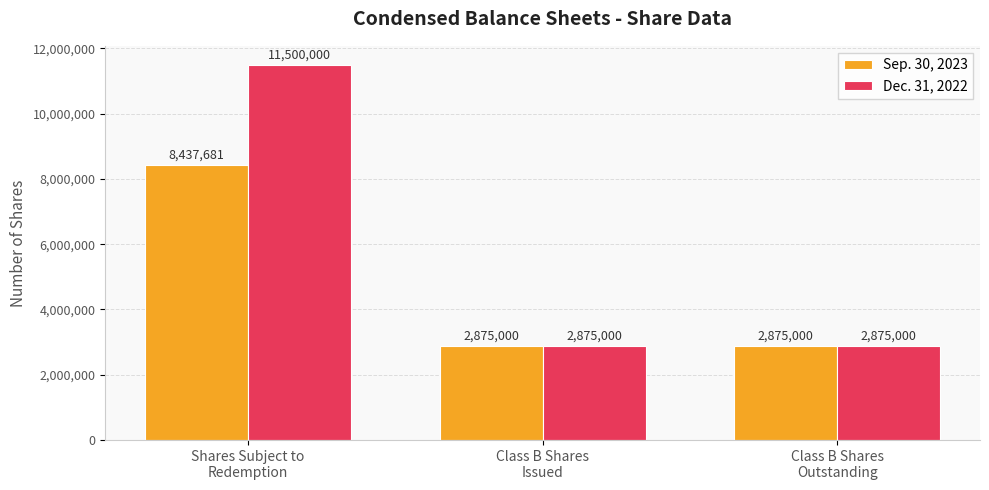

What is the label of the 1st bar from the right?

Class B Shares
Outstanding